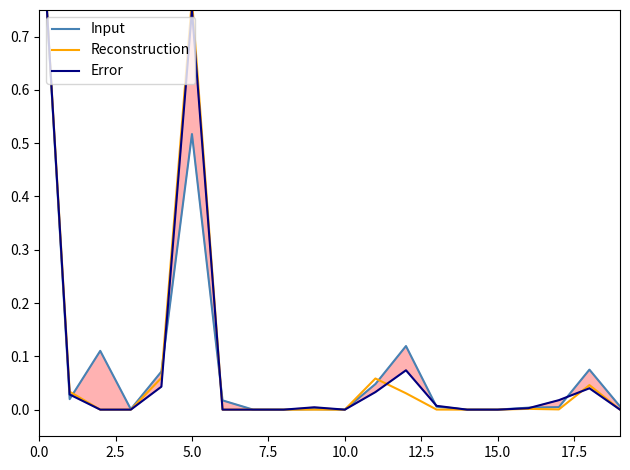

After their last crossing, which series has the higher values: Input or Error?

Input